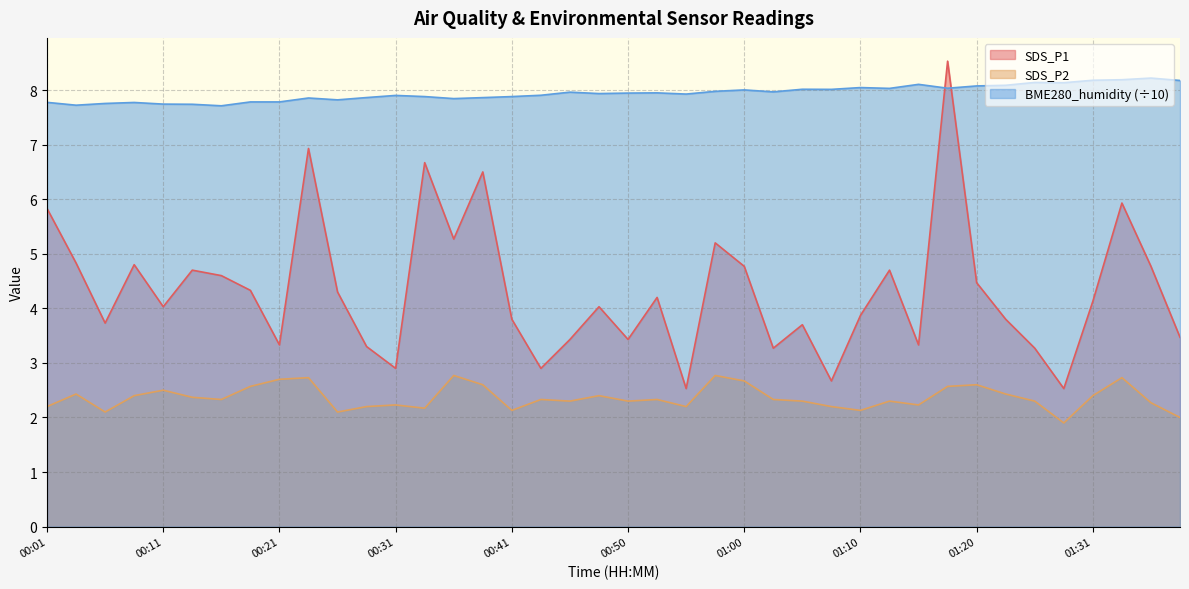

List the labels in order of SDS_P2 value, smallest first.

01:29, 01:39, 00:06, 00:26, 00:41, 01:10, 00:33, 00:01, 00:28, 00:55, 01:08, 00:31, 01:15, 01:36, 00:45, 00:50, 01:05, 01:12, 01:26, 00:16, 00:43, 00:53, 01:03, 00:14, 00:09, 00:48, 01:31, 00:04, 01:23, 00:11, 00:19, 01:17, 00:38, 01:20, 01:00, 00:21, 00:23, 01:34, 00:36, 00:58